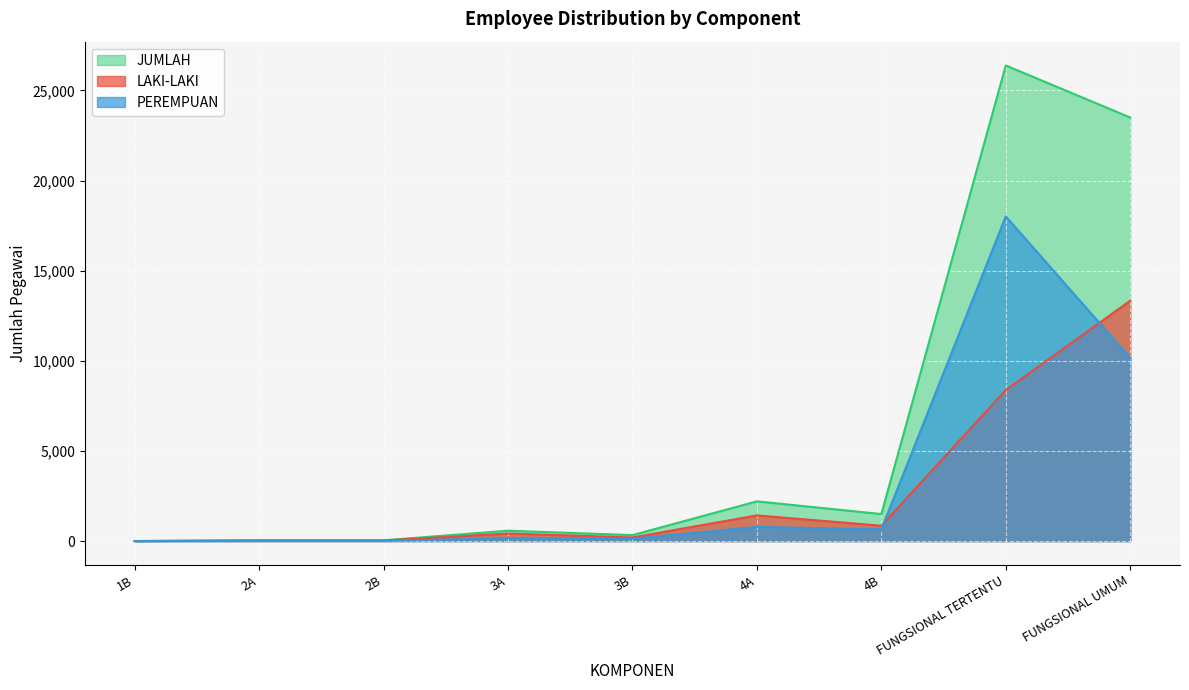

How many data points does each series have?

9